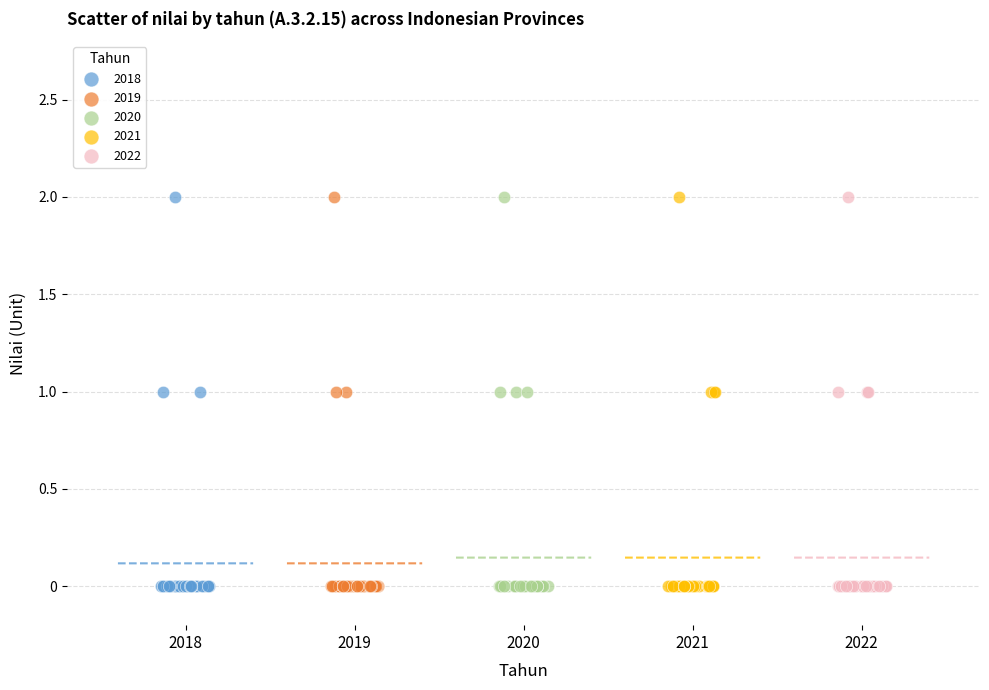

What are all the series names shown in the legend?

2018, 2019, 2020, 2021, 2022